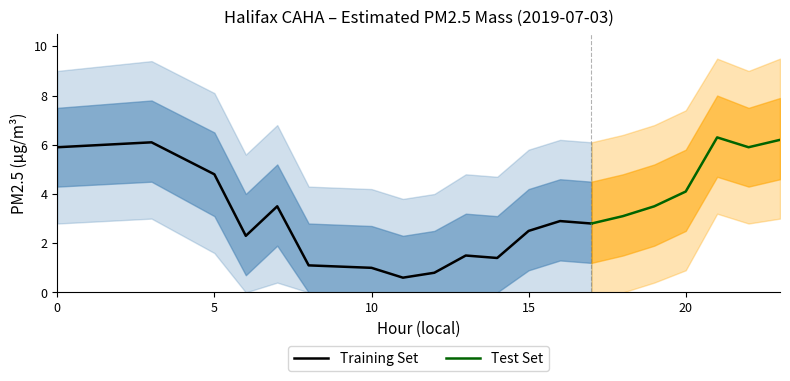

What is the approximate value of upper_bound at 7?

5.2